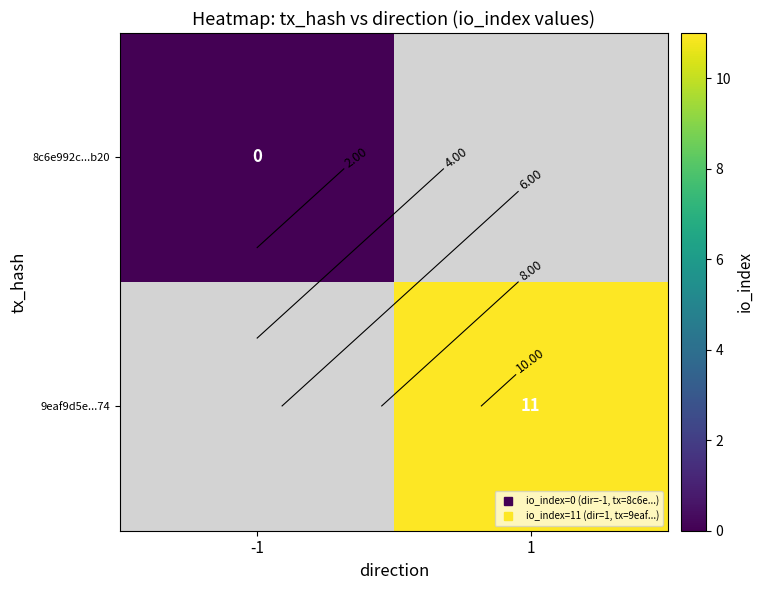

Which label corresponds to the largest value in the chart?

1